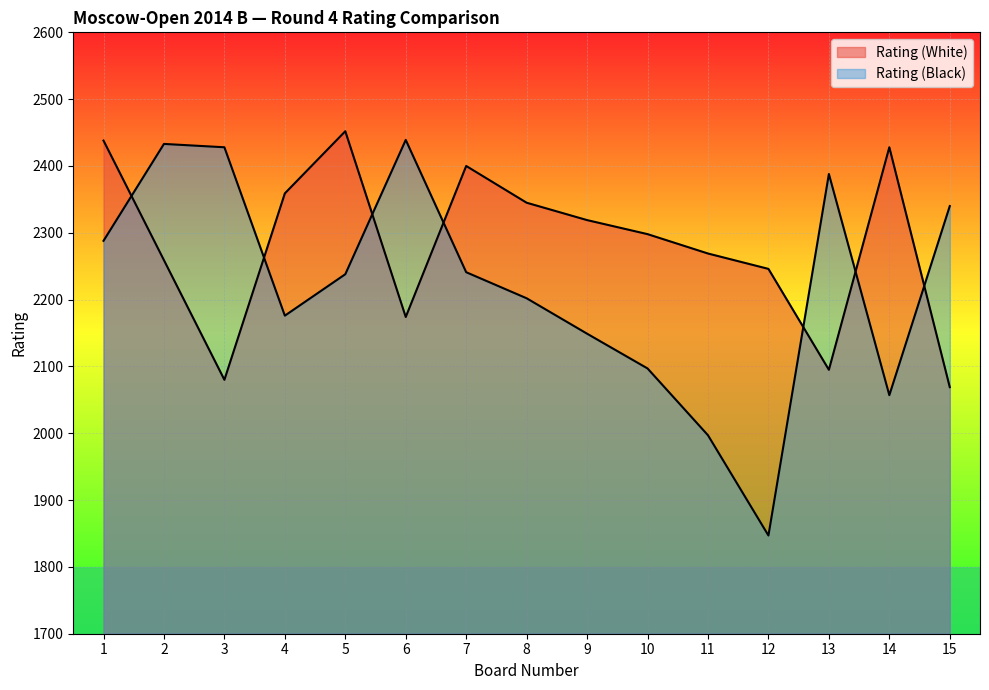

The value of Rating (Black) at 3 is 4221. True or false?

False